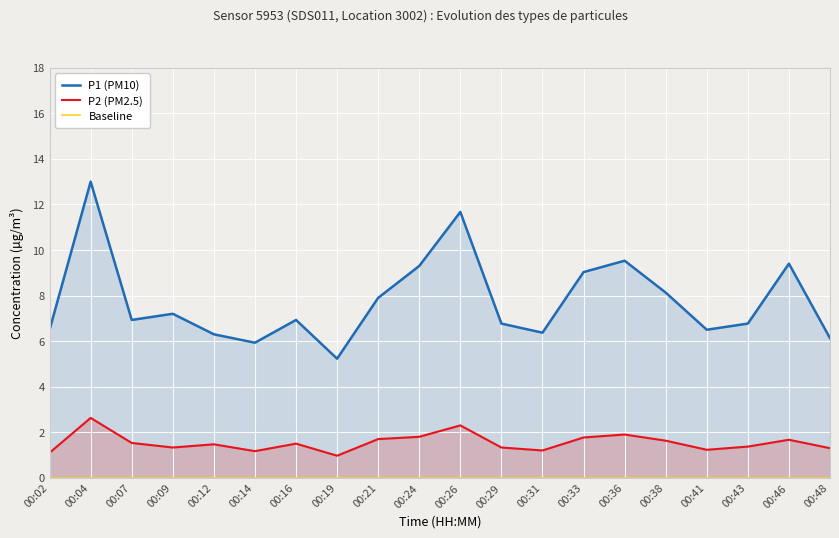

The value of P2 (PM2.5) at 00:21 is 0.6. True or false?

False